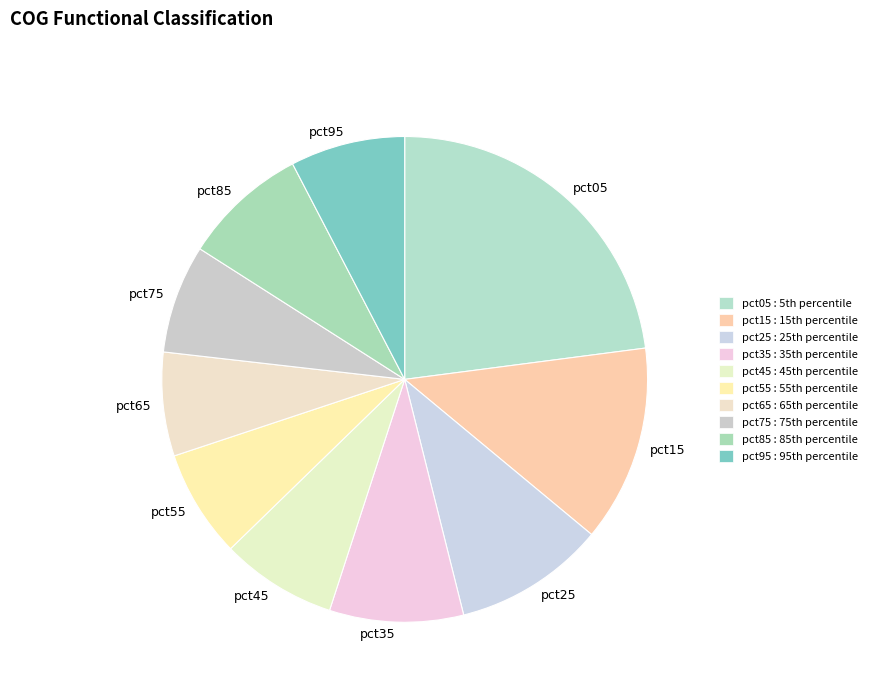

Is it true that pct95 is 18% of the pie?

False